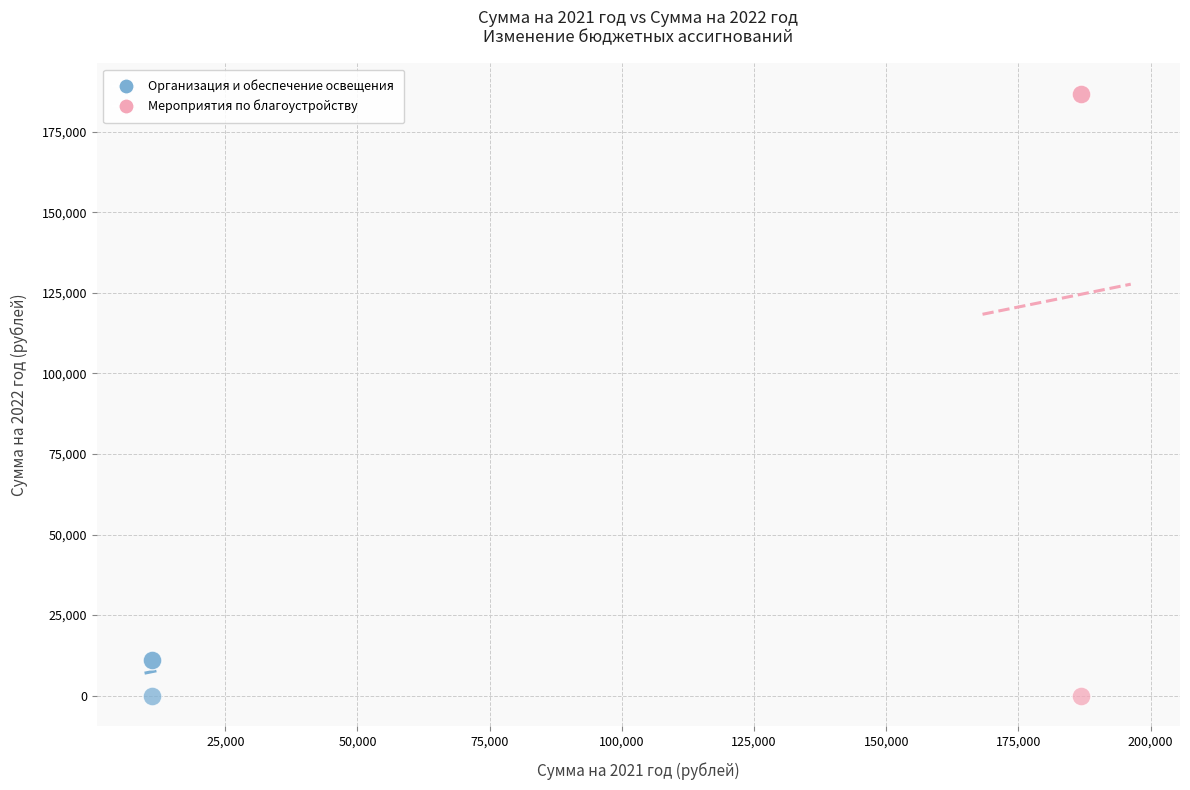

Which series contains the highest Y value?

Мероприятия по благоустройству